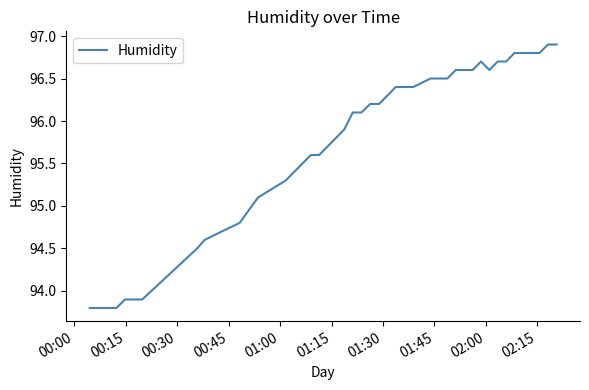

What is the minimum value shown in the chart?

93.8